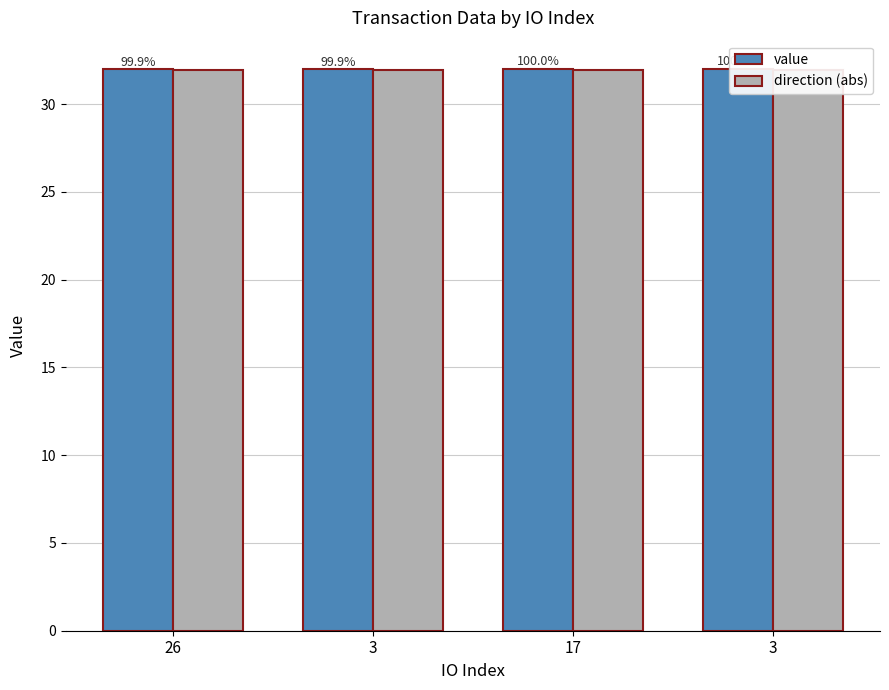

Which series has the widest spread of values?

value